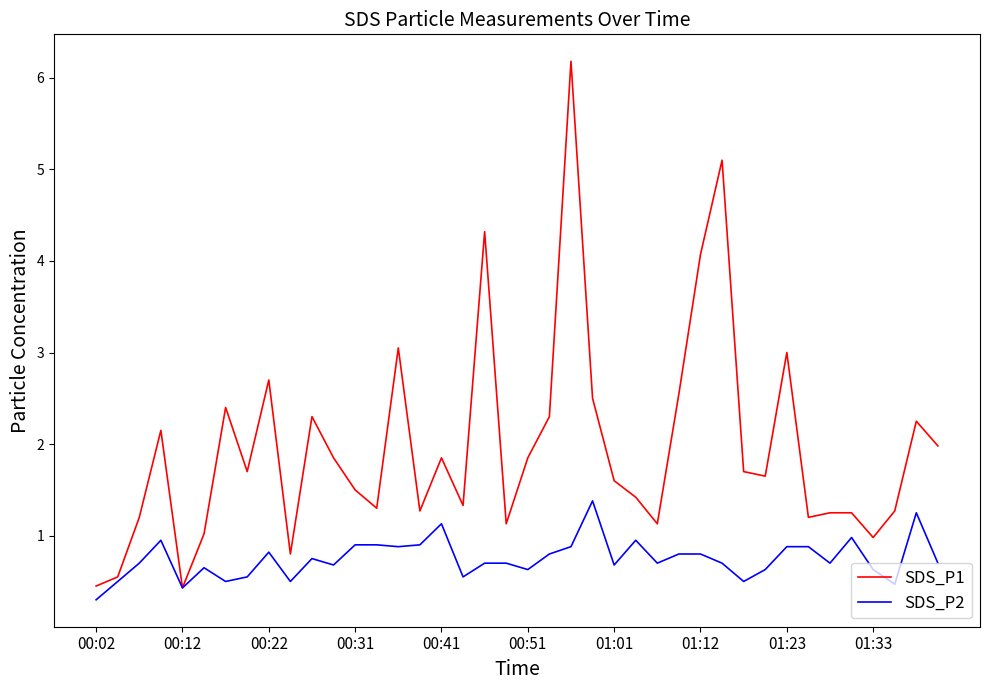

What is the greatest value displayed?

6.2